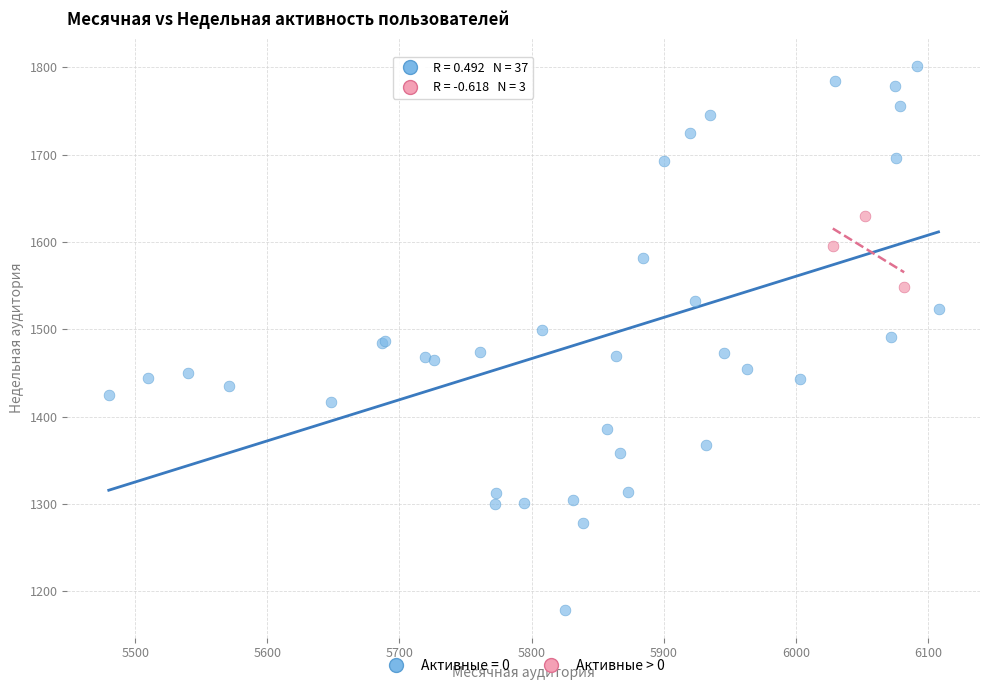

Which series reaches the maximum Y coordinate?

Активные = 0